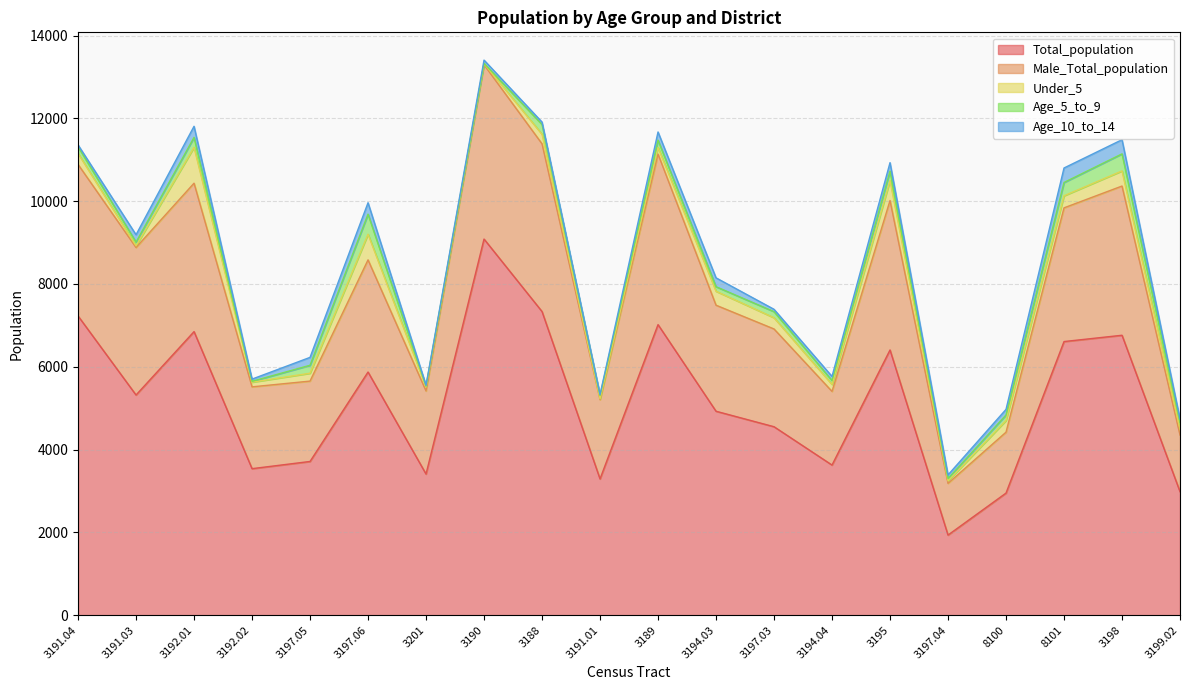

What is the difference between the second highest and second lowest values in the Total_population series?

4385